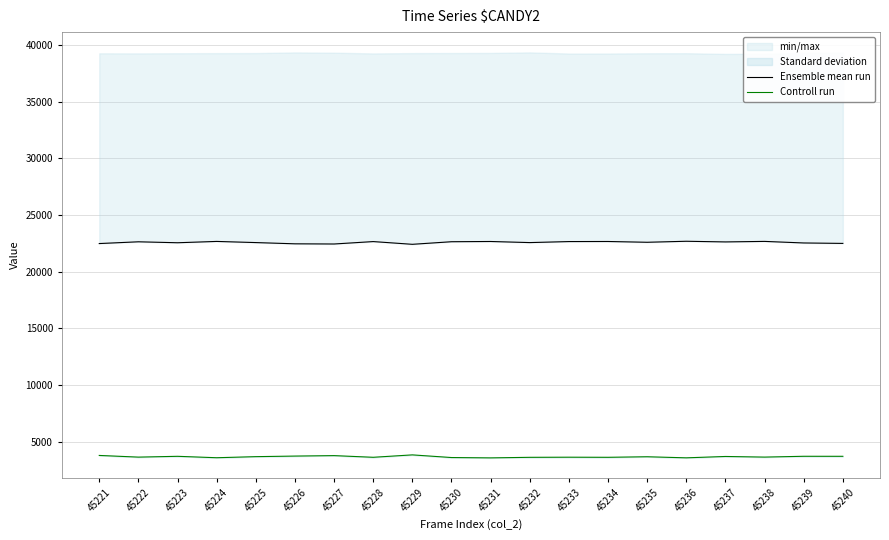

Where is the first local minimum for Ensemble mean run?

45223